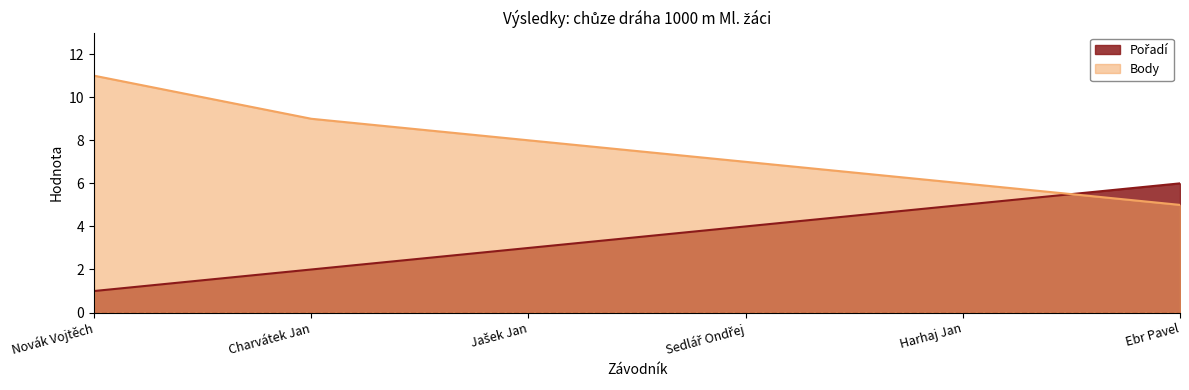

Which has a higher value, Sedlář Ondřej or Ebr Pavel?

Ebr Pavel